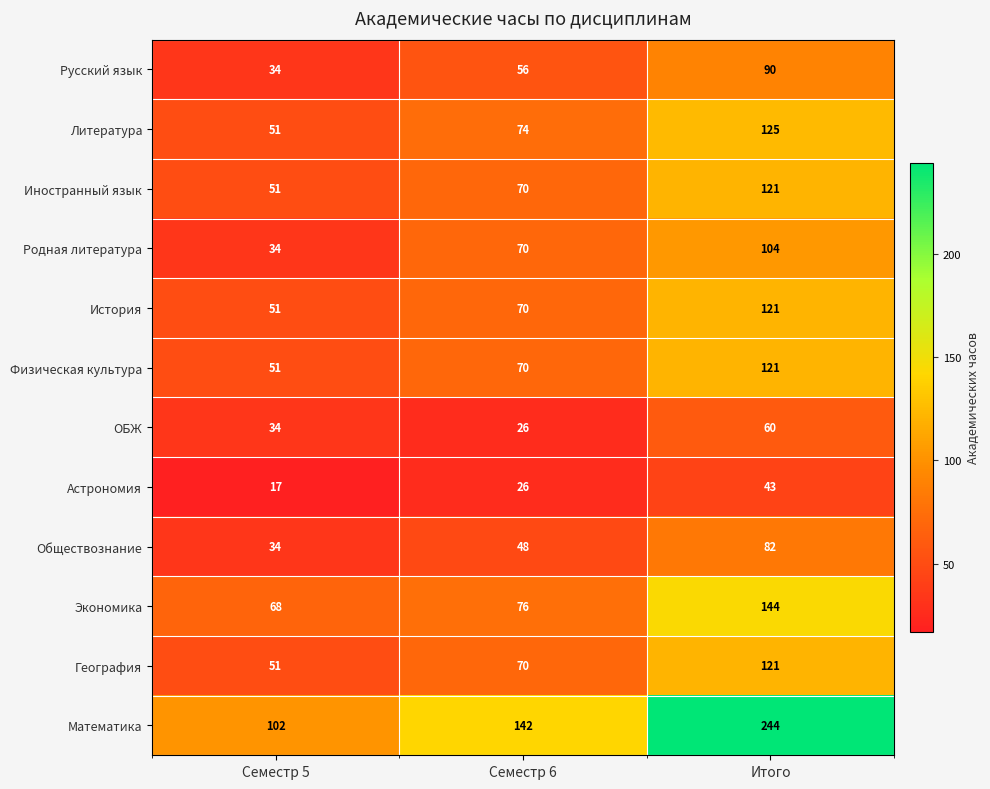

What is the spread (max minus min) of values at Итого?

201